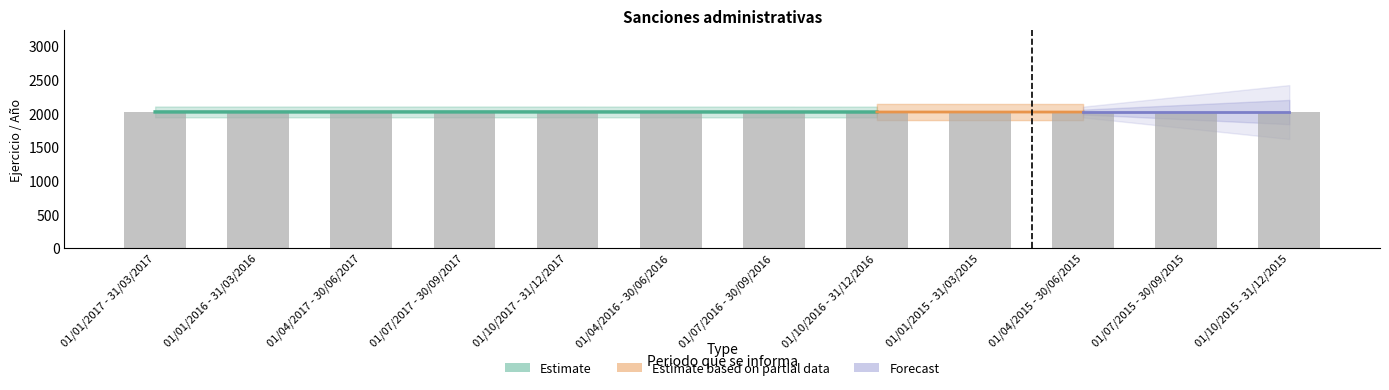

What is the difference between the maximum and second lowest values?

2